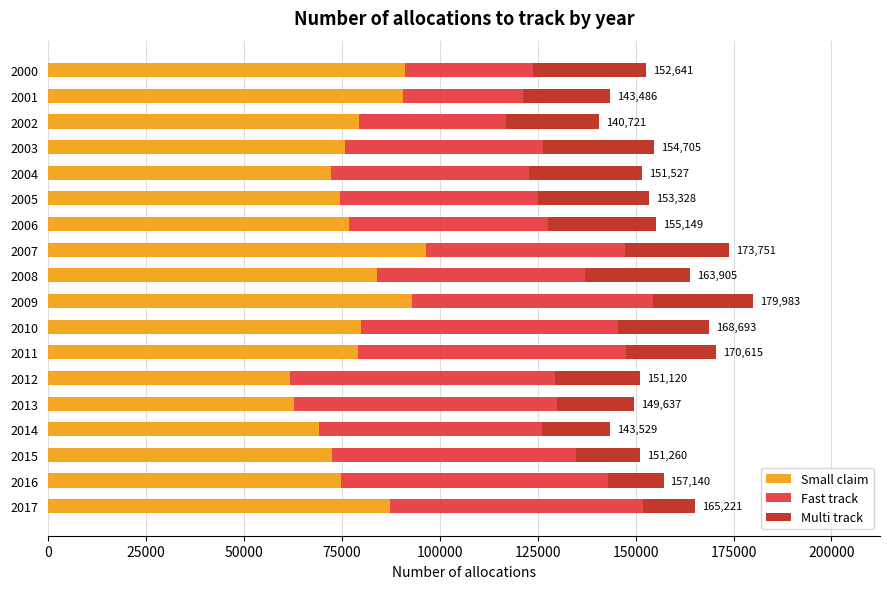

The value of Small claim at 2005 is 30443. True or false?

False